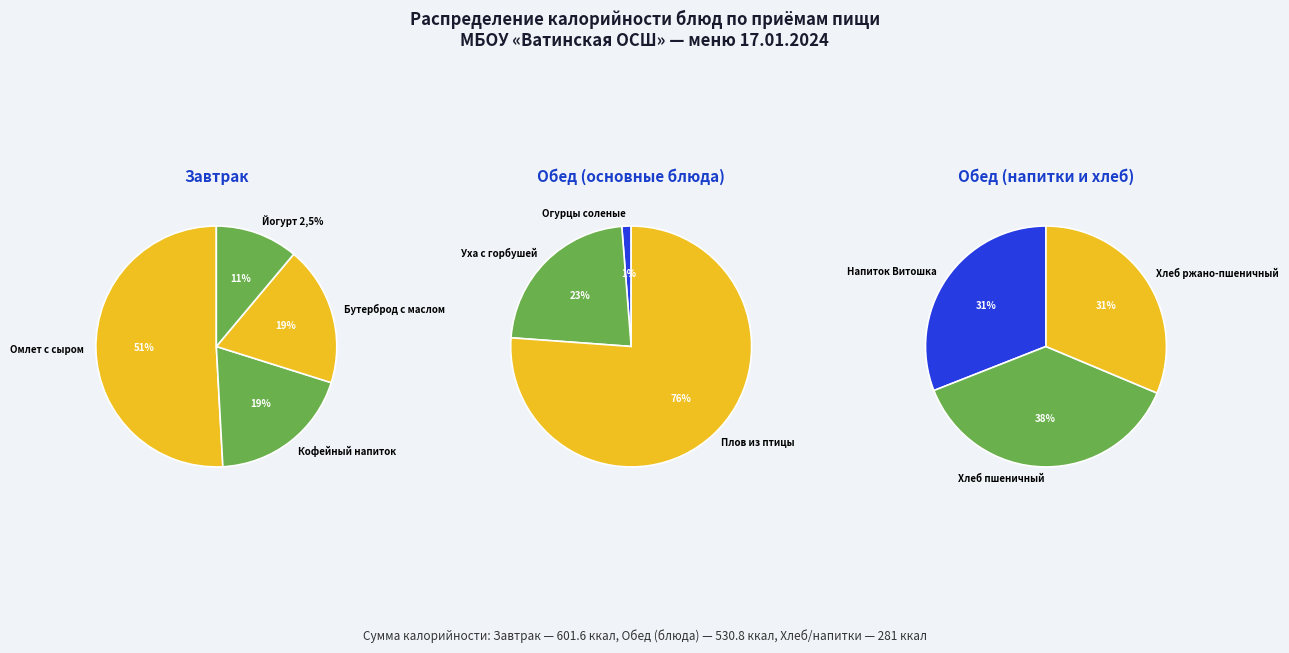

Rank the categories by value from lowest to highest.

Огурцы соленые, Йогурт 2,5%, Напиток Витошка, Хлеб ржано-пшеничный, Хлеб пшеничный, Бутерброд с маслом, Кофейный напиток, Уха с горбушей, Омлет с сыром, Плов из птицы